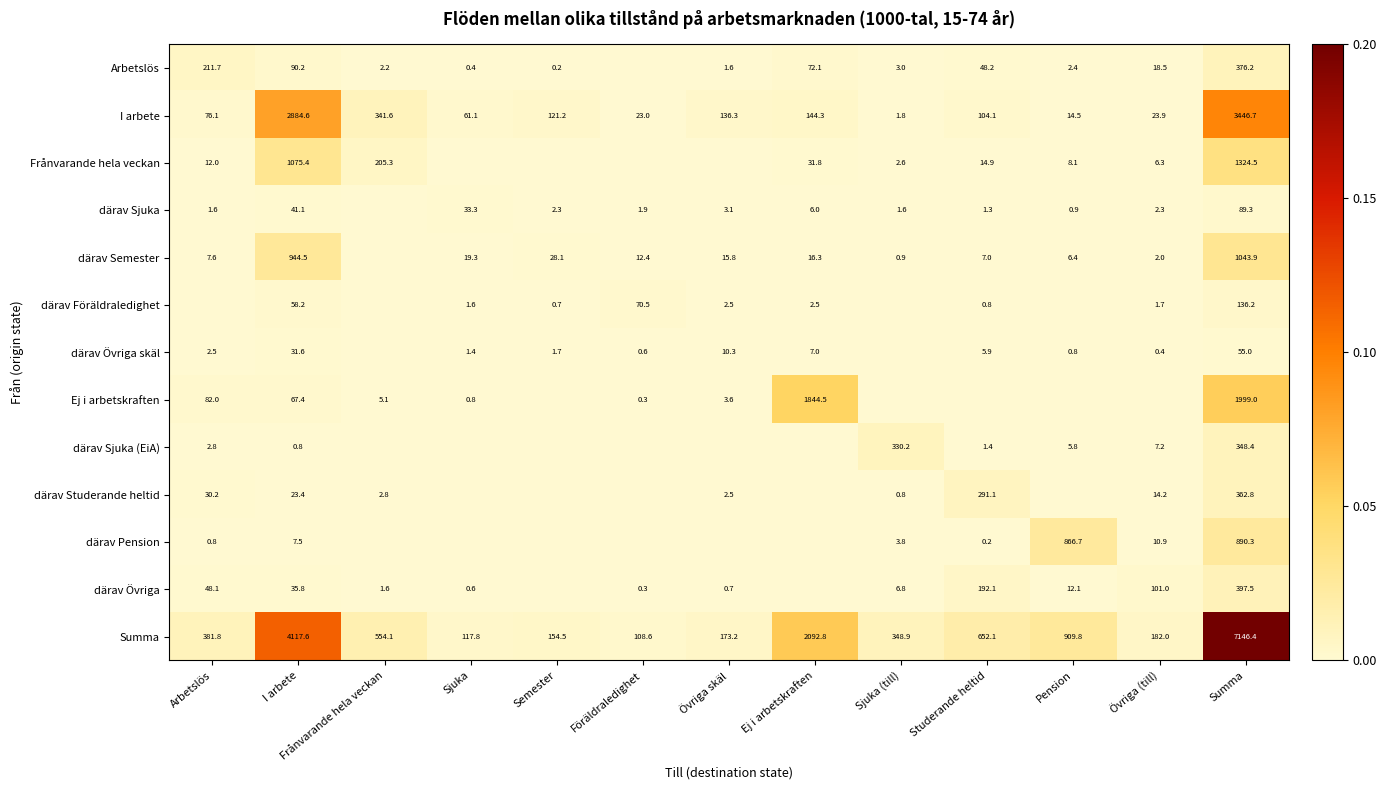

Is it true that därav Sjuka equals 0.0 at I arbete?

False